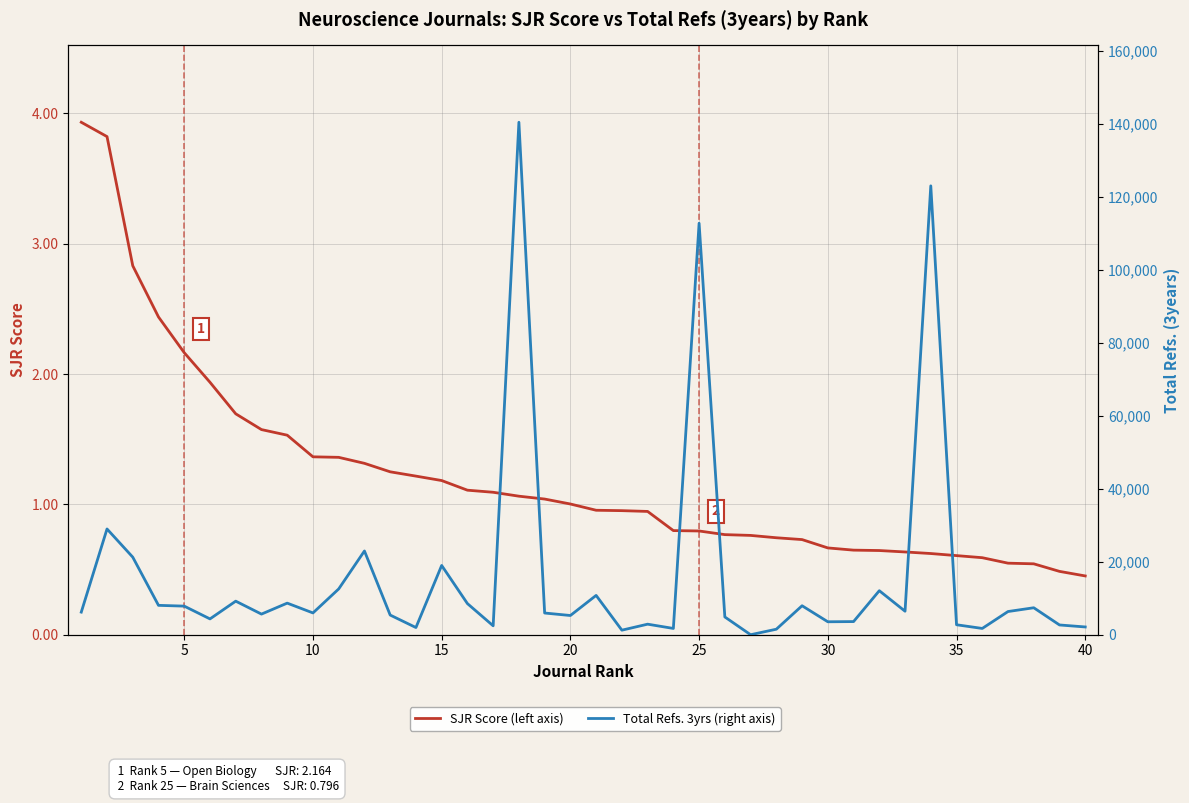

Is the value of SJR Score (left axis) at 30 greater than the value of Total Refs. 3yrs (right axis) at 20?

No